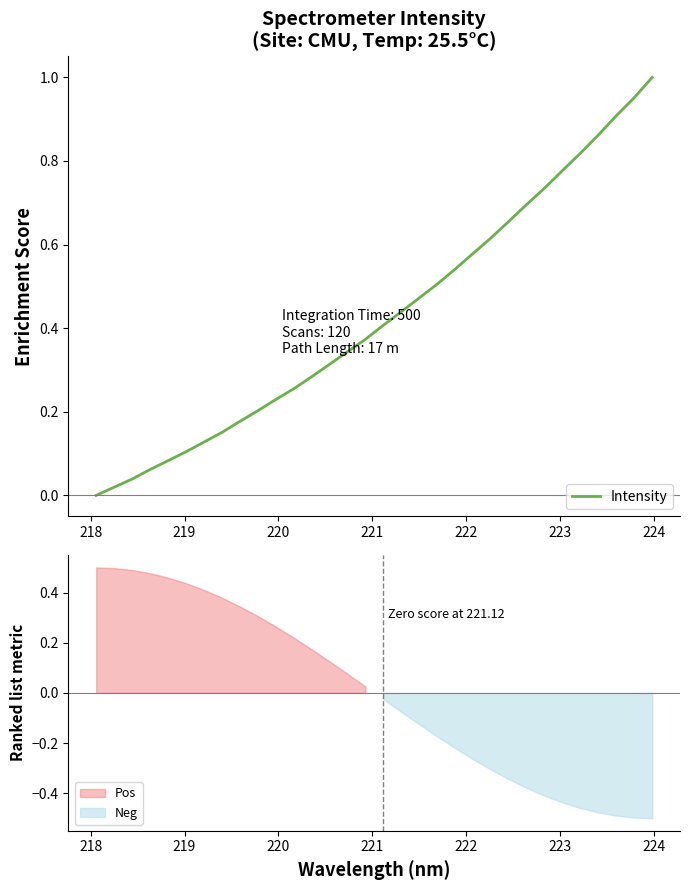

What is the difference between the maximum and minimum values?

1.0